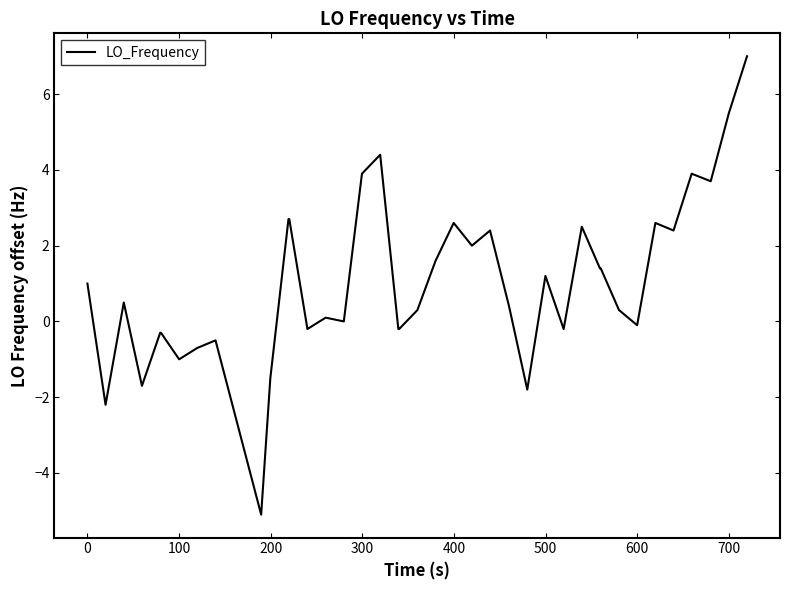

What is the maximum value shown in the chart?

7.0